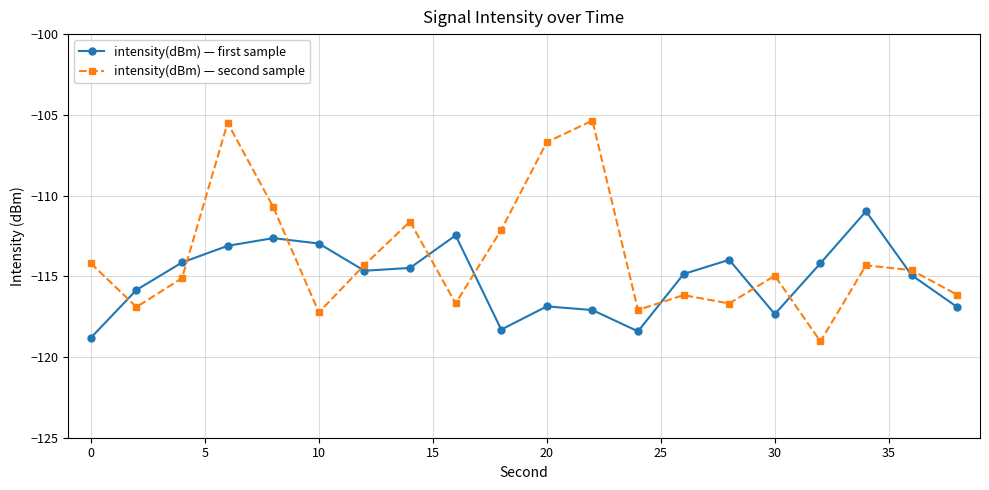

Which series has the widest spread of values?

intensity(dBm) — second sample